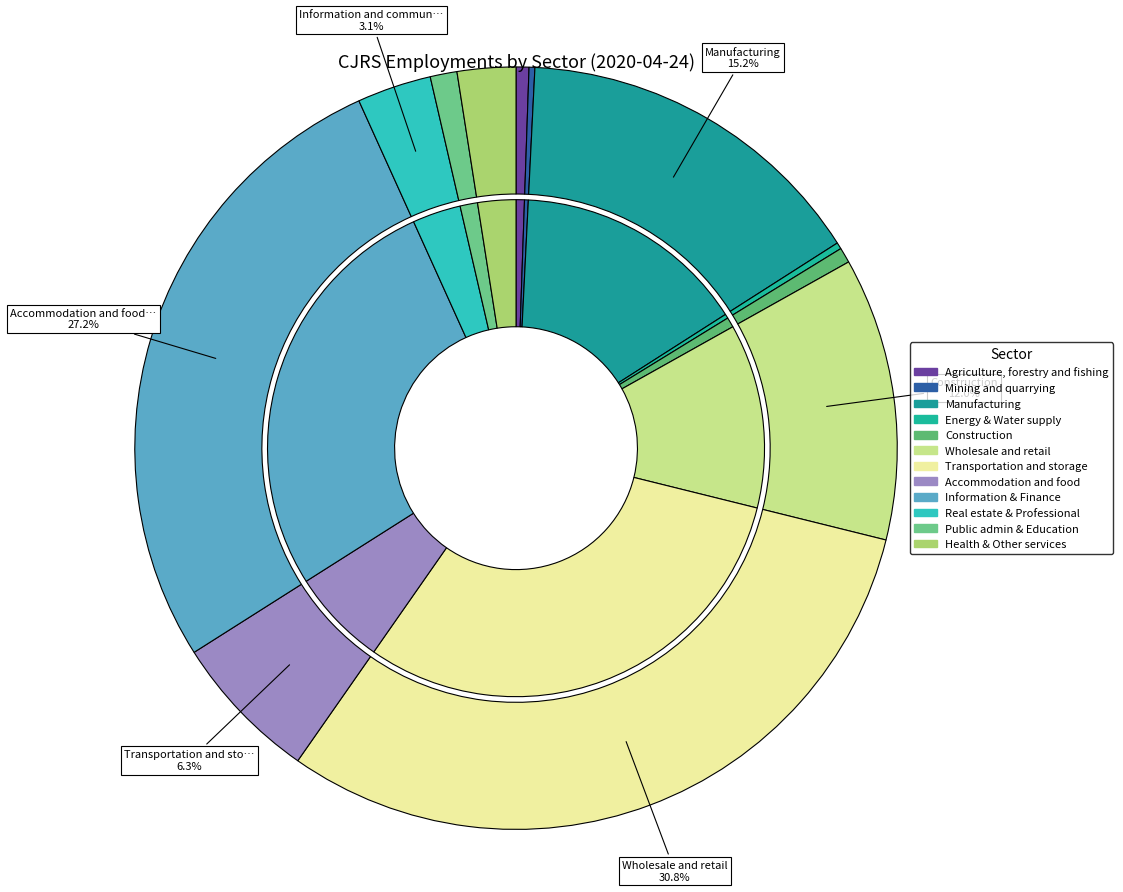

Do Mining and quarrying and Transportation and storage together represent more than half of the pie?

No